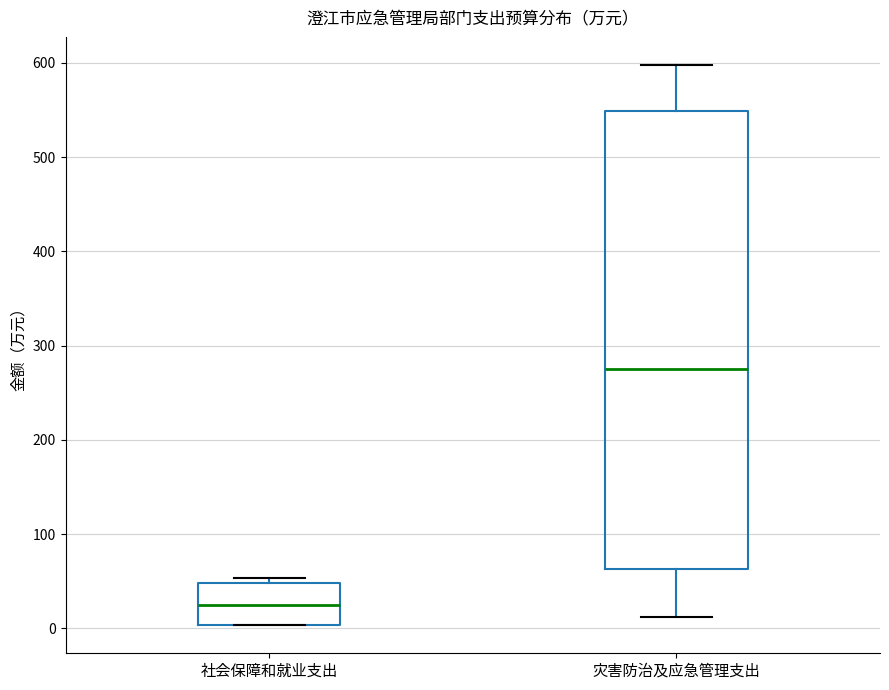

Reading left to right, transcribe this box plot: for each box, give where its median line is, the range the box spans, and where its two whiskers end, as read against the y-axis. The values are not printed on the chart, so give them approximately, as read against the axis.

社会保障和就业支出: median 30, box 0 to 50, whiskers 0 to 50 (just above the box's upper edge)
灾害防治及应急管理支出: median 270, box 60 to 550, whiskers 10 to 600